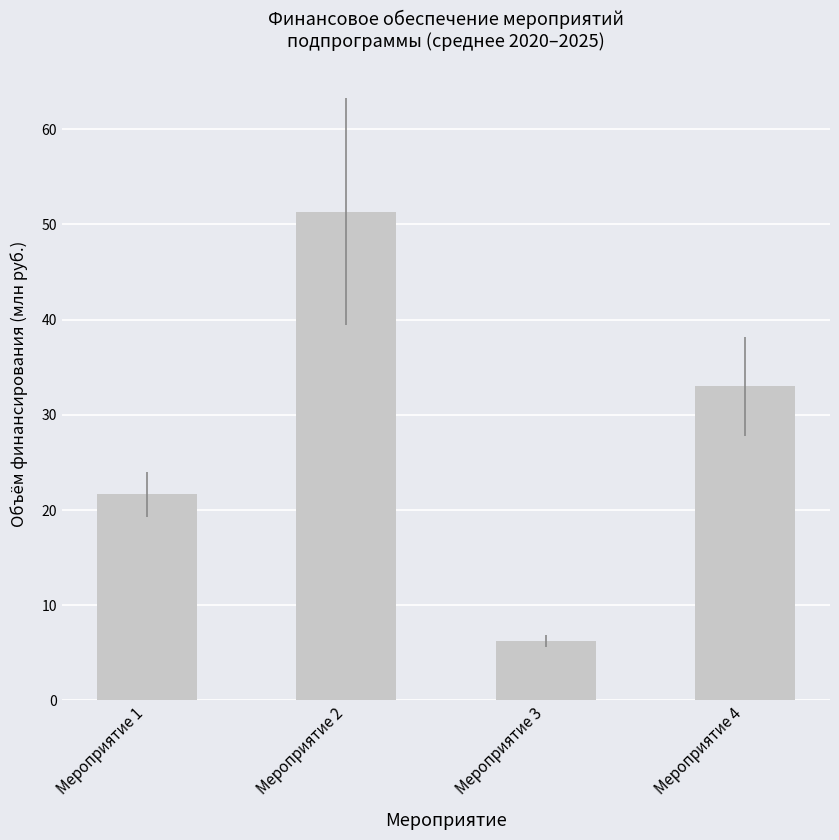

Which category has the lowest value across all series?

Мероприятие 3